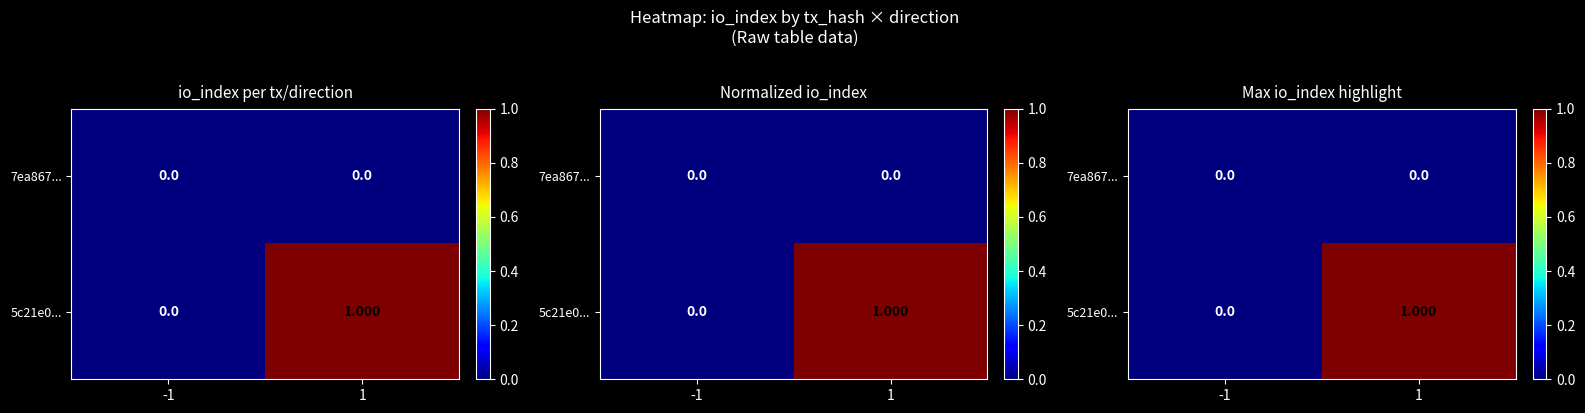

Which label corresponds to the smallest value in the chart?

-1